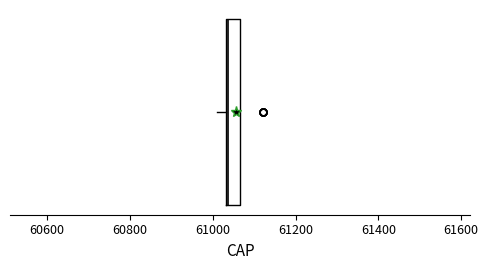

Where is the right edge of the box on the x-axis? The values are not printed on the chart, so give them approximately, as read against the axis.

61060